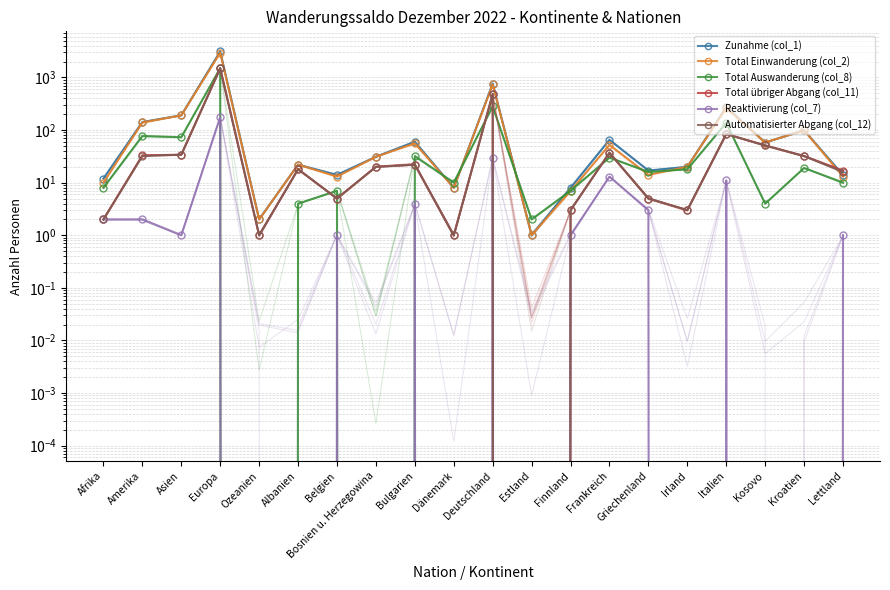

Reading left to right, extract all data points from this chart.

Zunahme (col_1): Afrika=12	Amerika=142	Asien=191	Europa=3134	Ozeanien=2	Albanien=22	Belgien=14	Bosnien u. Herzegowina=31	Bulgarien=60	Dänemark=8	Deutschland=766	Estland=1	Finnland=8	Frankreich=65	Griechenland=17	Irland=20	Italien=274	Kosovo=58	Kroatien=99	Lettland=14
Total Einwanderung (col_2): Afrika=10	Amerika=140	Asien=190	Europa=2958	Ozeanien=2	Albanien=22	Belgien=13	Bosnien u. Herzegowina=31	Bulgarien=56	Dänemark=8	Deutschland=736	Estland=1	Finnland=7	Frankreich=52	Griechenland=14	Irland=20	Italien=263	Kosovo=58	Kroatien=99	Lettland=13
Total Auswanderung (col_8): Afrika=8	Amerika=77	Asien=73	Europa=1510	Ozeanien=0	Albanien=4	Belgien=7	Bosnien u. Herzegowina=0	Bulgarien=32	Dänemark=10	Deutschland=282	Estland=2	Finnland=7	Frankreich=30	Griechenland=16	Irland=18	Italien=137	Kosovo=4	Kroatien=19	Lettland=10
Total übriger Abgang (col_11): Afrika=2	Amerika=33	Asien=34	Europa=1493	Ozeanien=1	Albanien=18	Belgien=5	Bosnien u. Herzegowina=20	Bulgarien=22	Dänemark=1	Deutschland=486	Estland=0	Finnland=3	Frankreich=37	Griechenland=5	Irland=3	Italien=84	Kosovo=51	Kroatien=32	Lettland=17
Reaktivierung (col_7): Afrika=2	Amerika=2	Asien=1	Europa=176	Ozeanien=0	Albanien=0	Belgien=1	Bosnien u. Herzegowina=0	Bulgarien=4	Dänemark=0	Deutschland=30	Estland=0	Finnland=1	Frankreich=13	Griechenland=3	Irland=0	Italien=11	Kosovo=0	Kroatien=0	Lettland=1
Automatisierter Abgang (col_12): Afrika=2	Amerika=32	Asien=34	Europa=1488	Ozeanien=1	Albanien=18	Belgien=5	Bosnien u. Herzegowina=20	Bulgarien=22	Dänemark=1	Deutschland=485	Estland=0	Finnland=3	Frankreich=37	Griechenland=5	Irland=3	Italien=84	Kosovo=51	Kroatien=32	Lettland=16